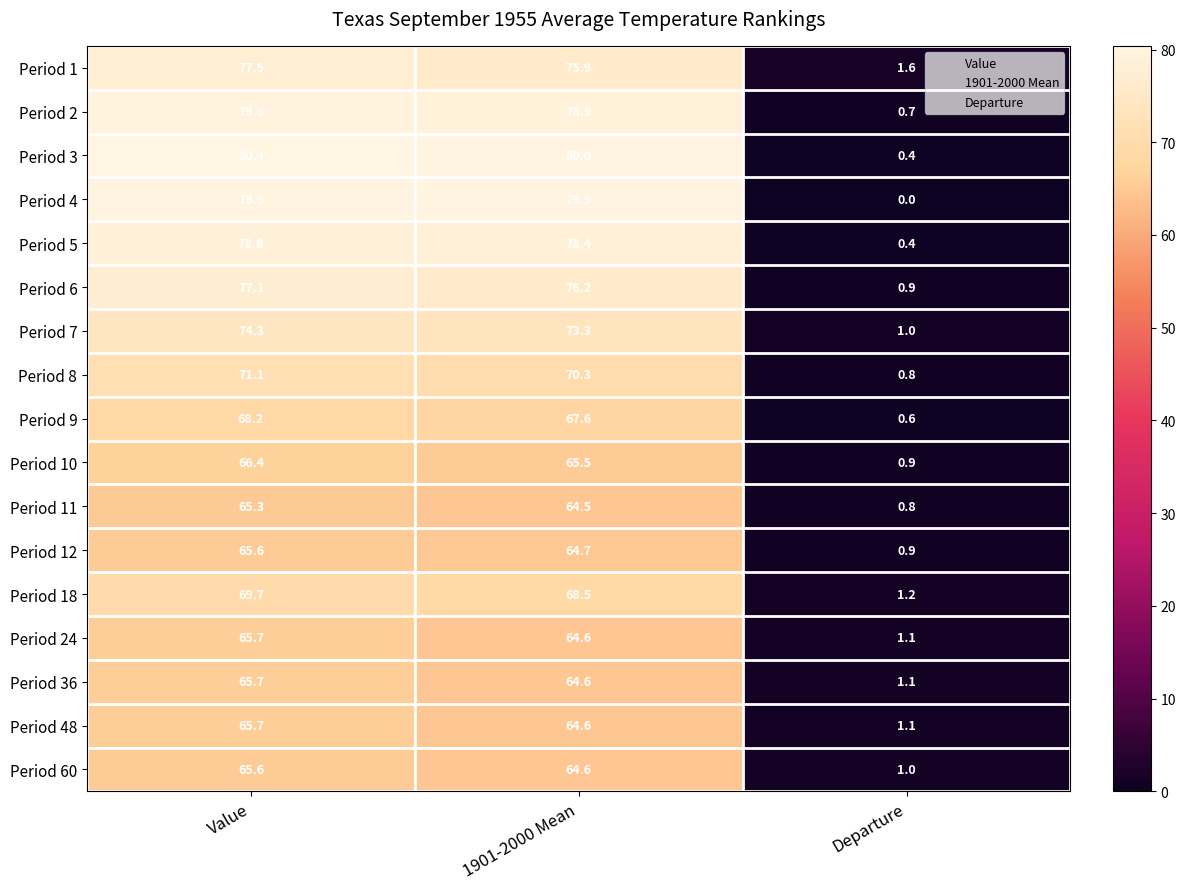

Rank the categories by Period 6 value from lowest to highest.

Departure, 1901-2000 Mean, Value